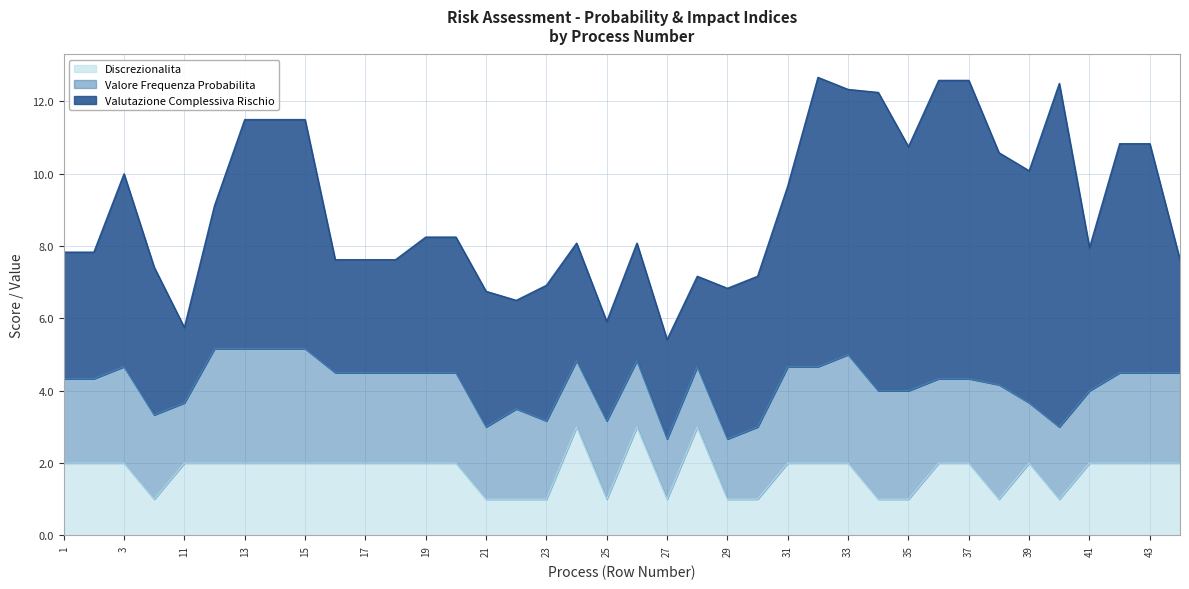

At which category does Discrezionalita reach its first local valley?

10